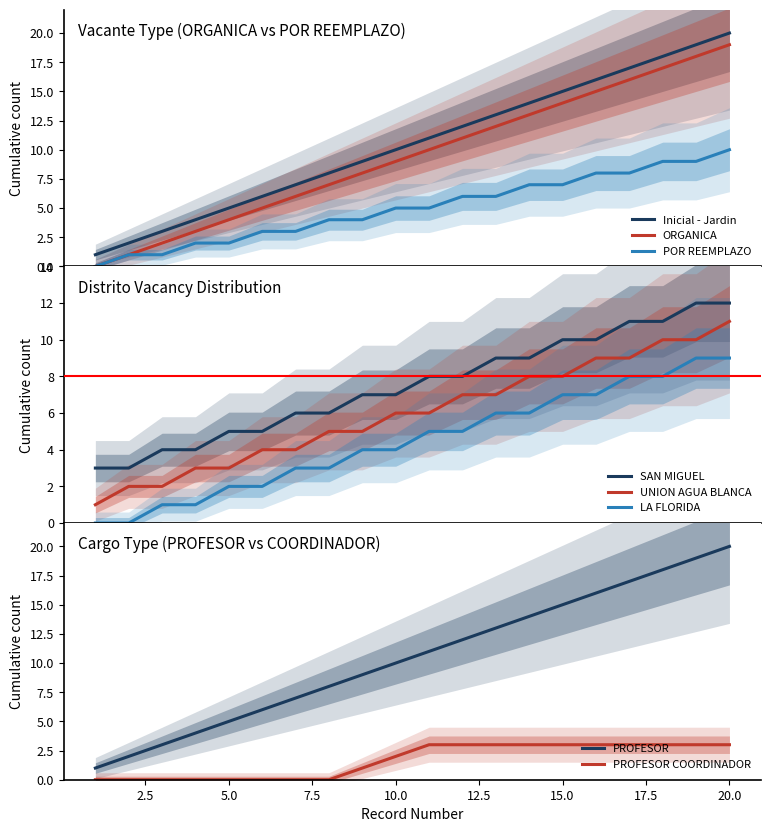

What is the sum of all Inicial - Jardin values?

210